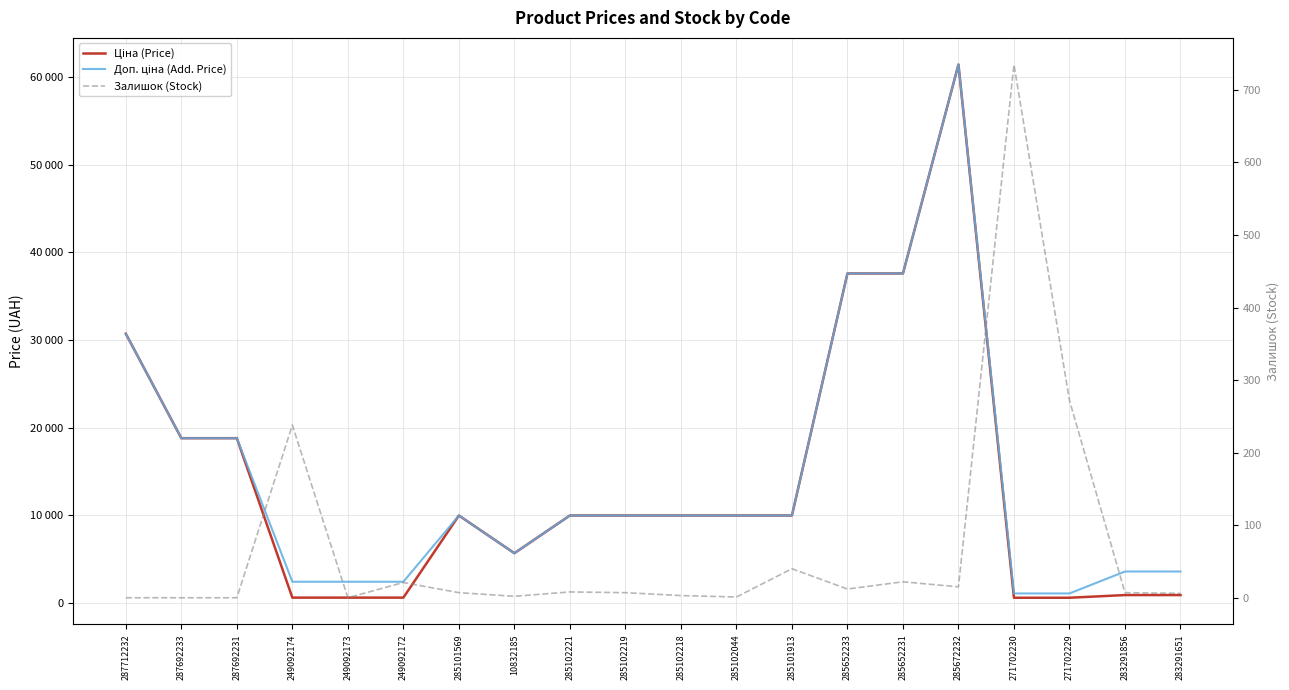

Between 287692233 and 283291856, which series saw the biggest shift?

Ціна (Price)